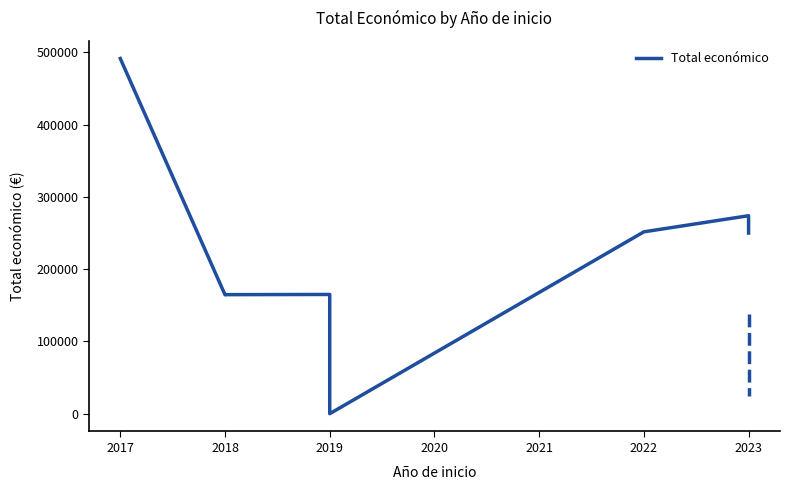

How many values are above zero?

8